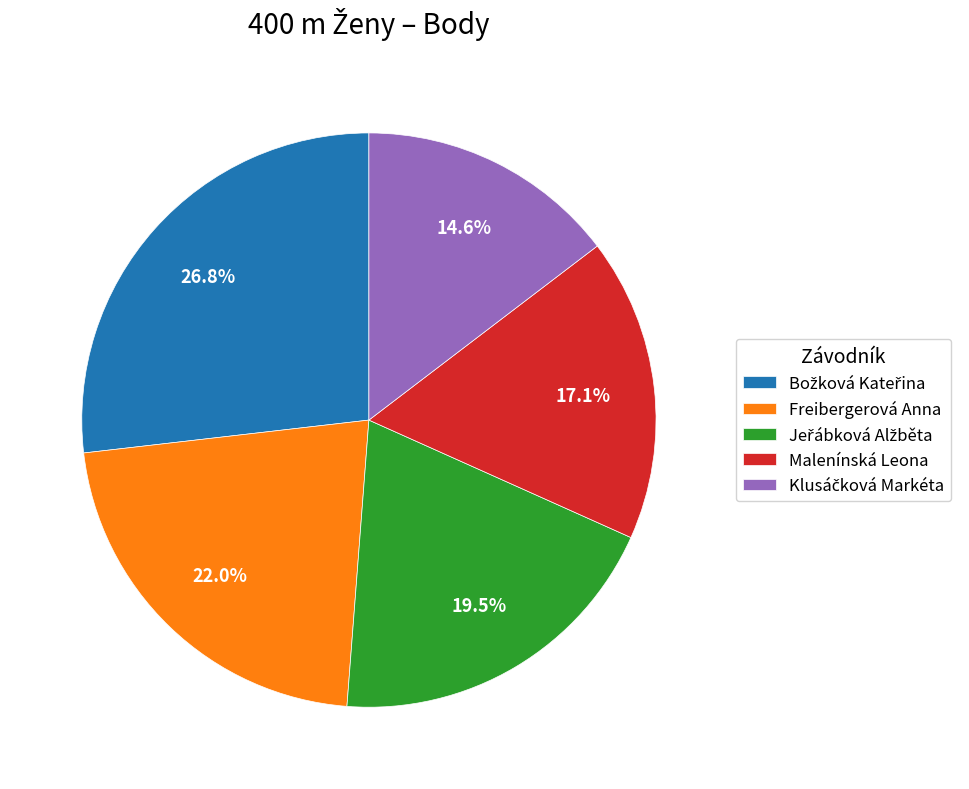

What portion of the pie excludes Malenínská Leona?

82.9%